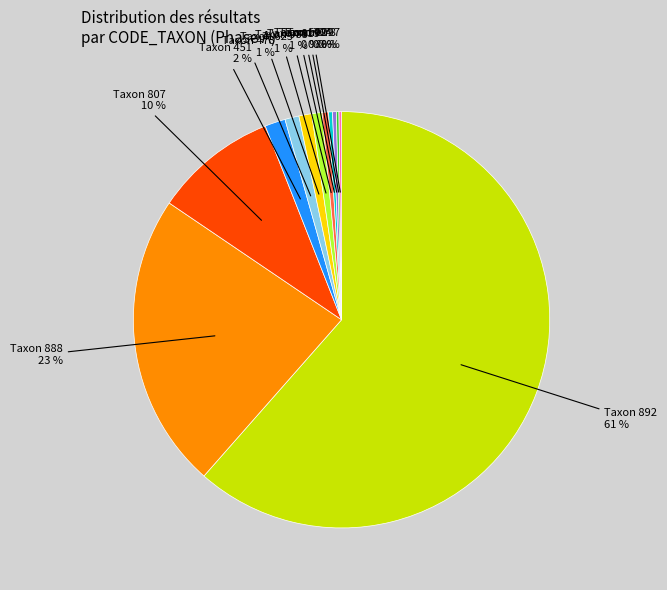

Is there any slice that represents more than half of the pie?

Yes